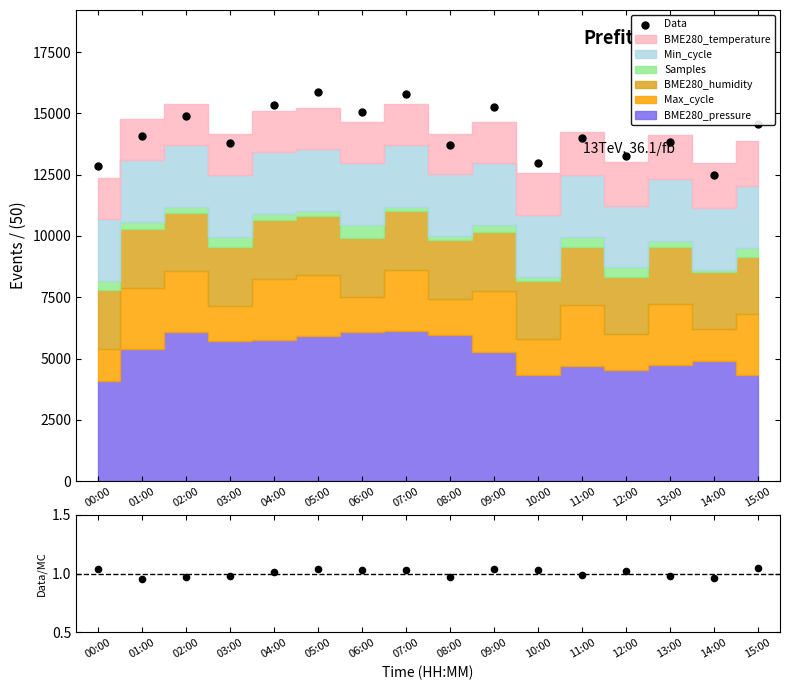

Which has a higher value, 08:00 or 09:00?

09:00